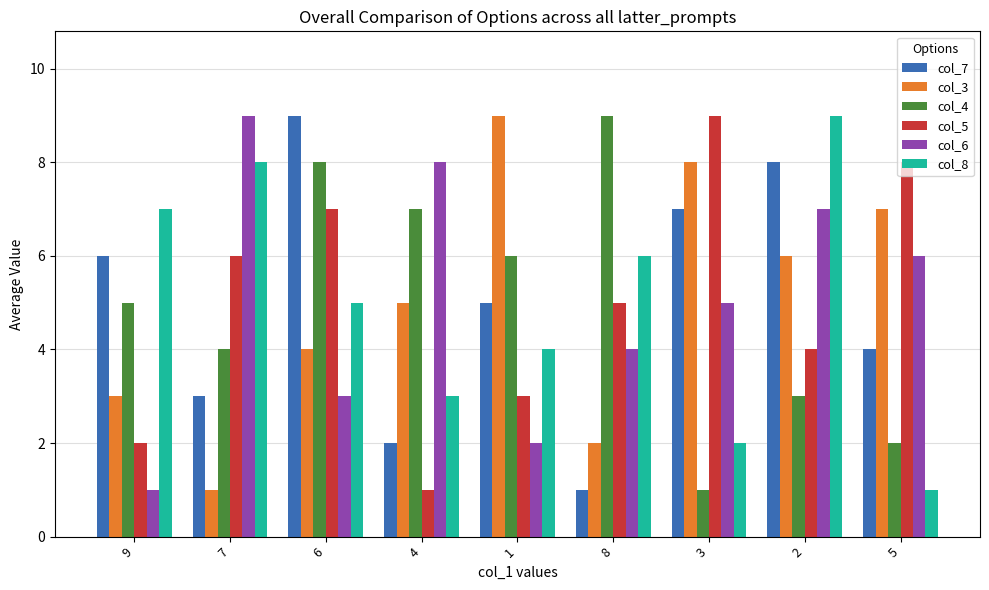

Rank the categories by col_4 value from highest to lowest.

8, 6, 4, 1, 9, 7, 2, 5, 3